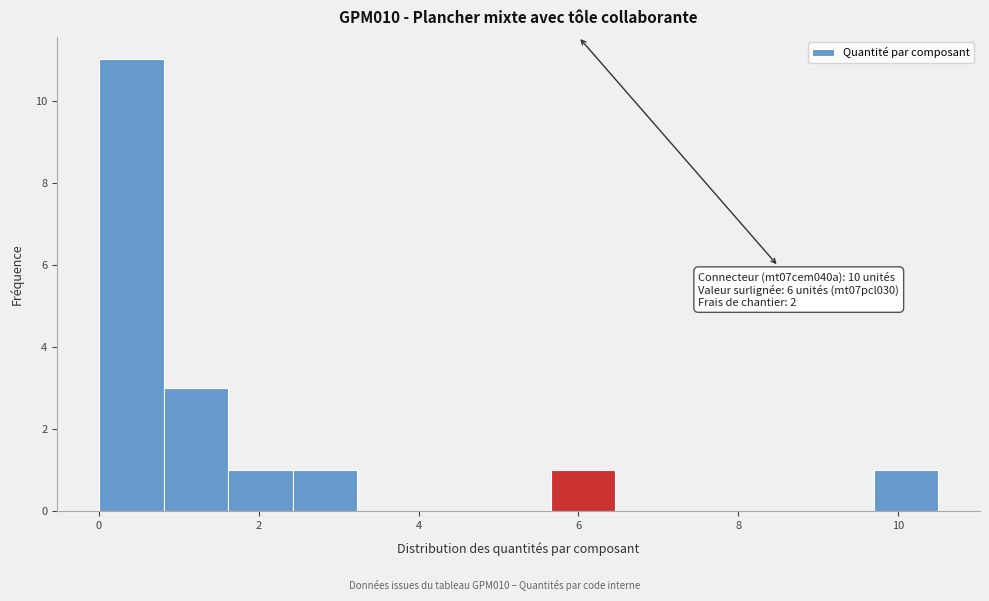

Which range on the x-axis has the tallest bar?

0.0 to 0.8